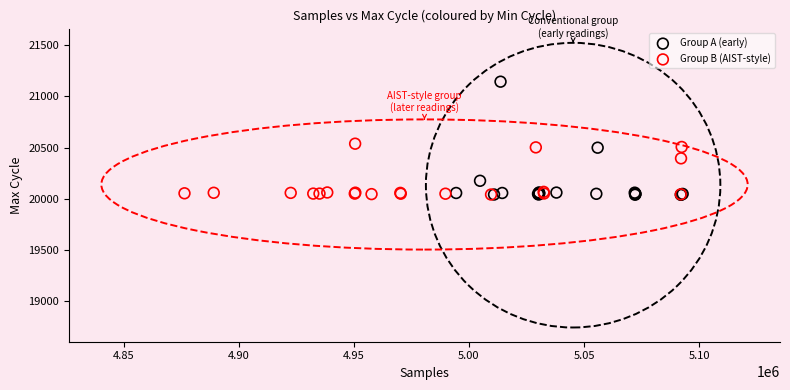

Which series reaches the maximum Y coordinate?

Group A (early)